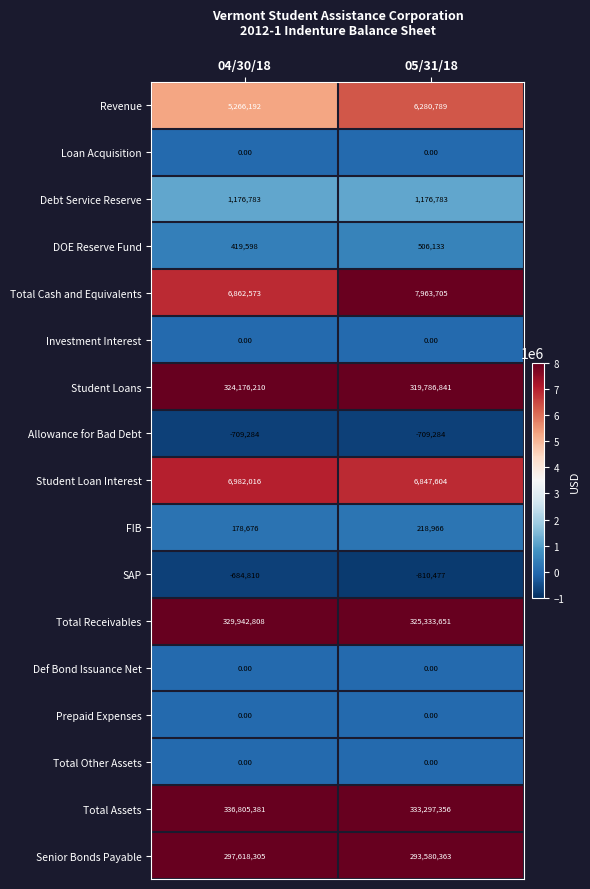

Which series changed the most between 04/30/18 and 05/31/18?

Total Receivables